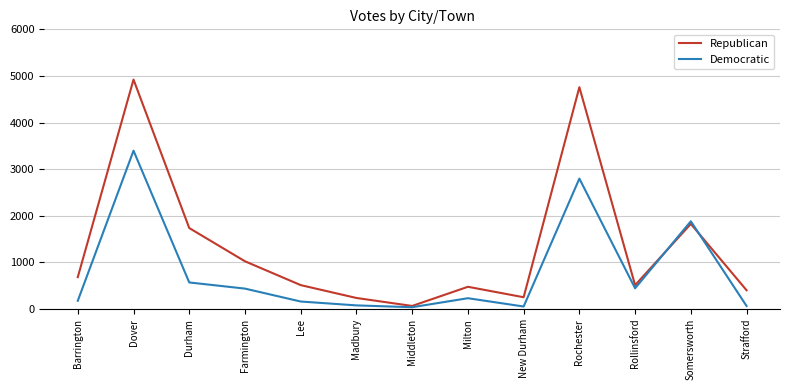

The value of Republican at Somersworth is 1826. True or false?

True